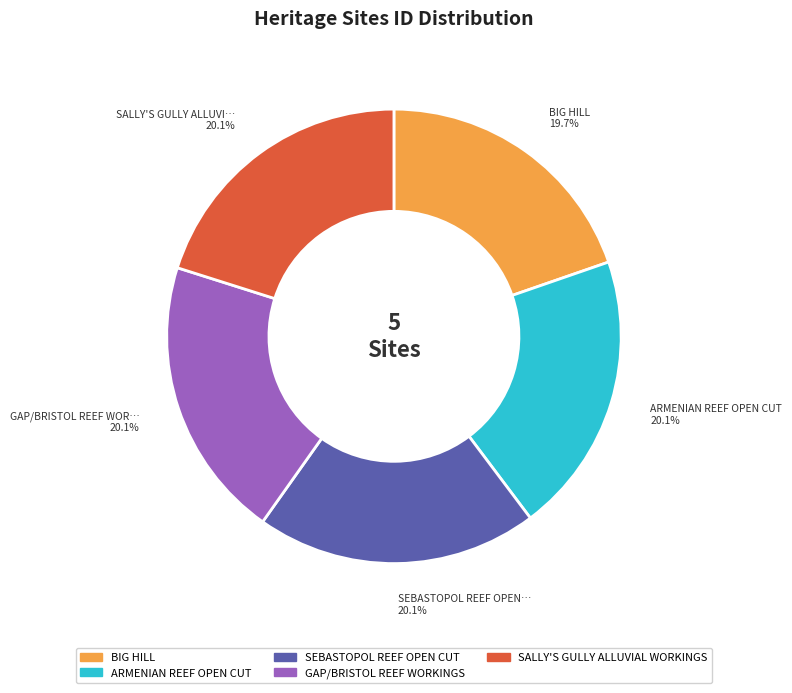

To the nearest percent, what percentage of the pie is SALLY'S GULLY ALLUVIAL WORKINGS?

20%